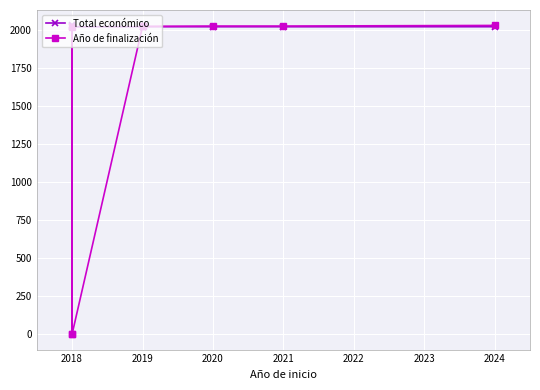

What is the difference between the maximum and minimum values in the Año de finalización series?

2027.0